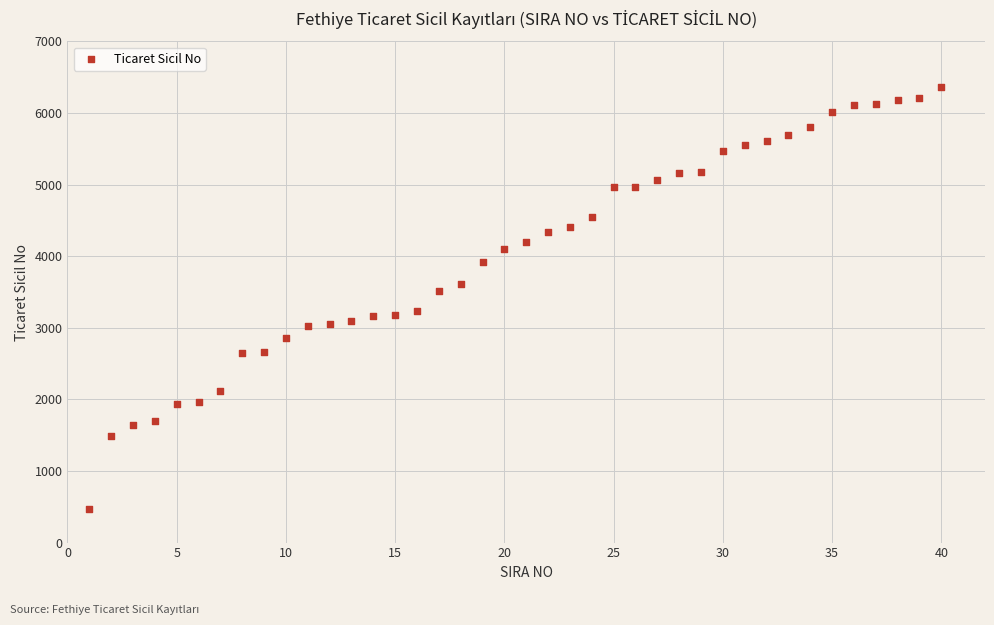

What Y value in the scatter plot is closest to 3417?

3510